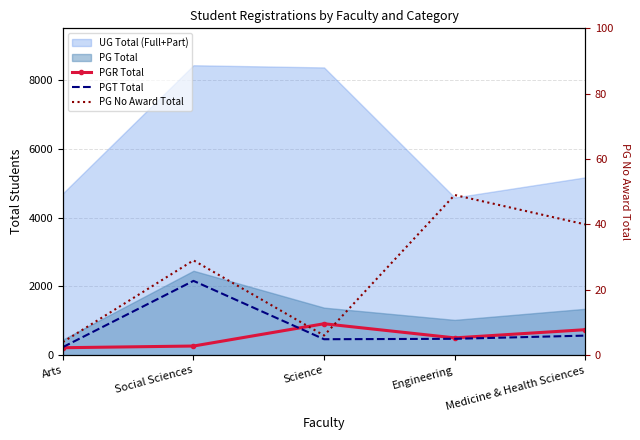

What position from the right is Arts?

5